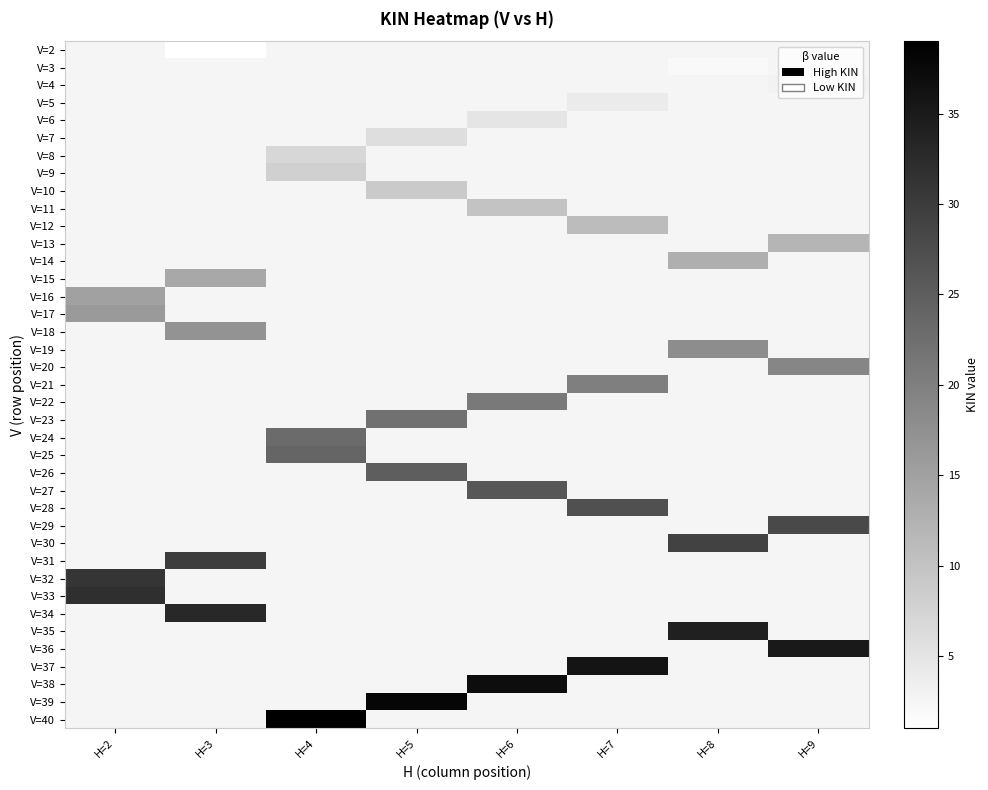

Count the number of data series in this chart.

39